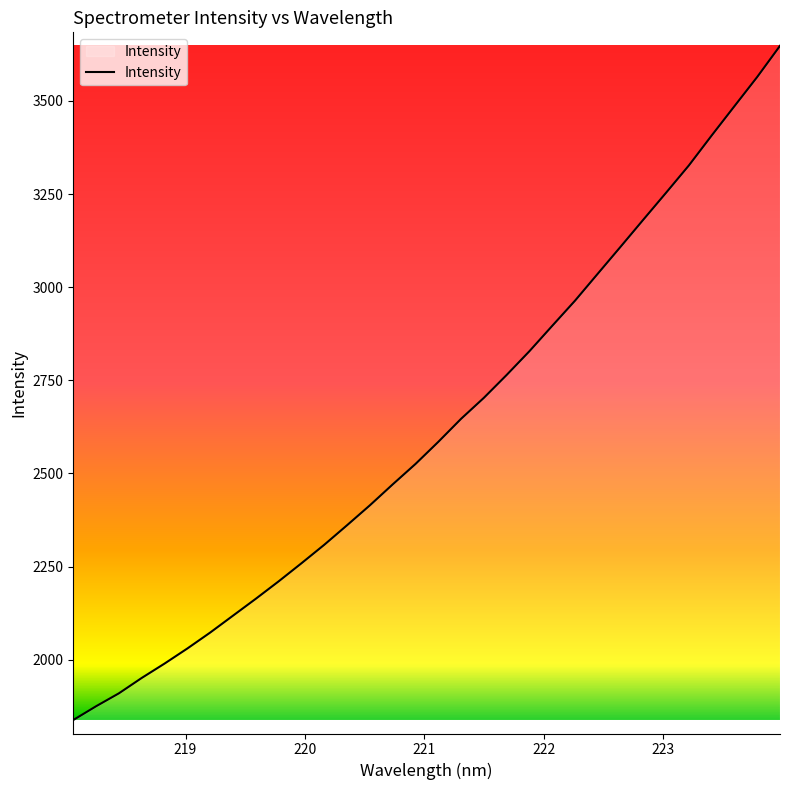

What is the minimum value shown in the chart?

1838.2